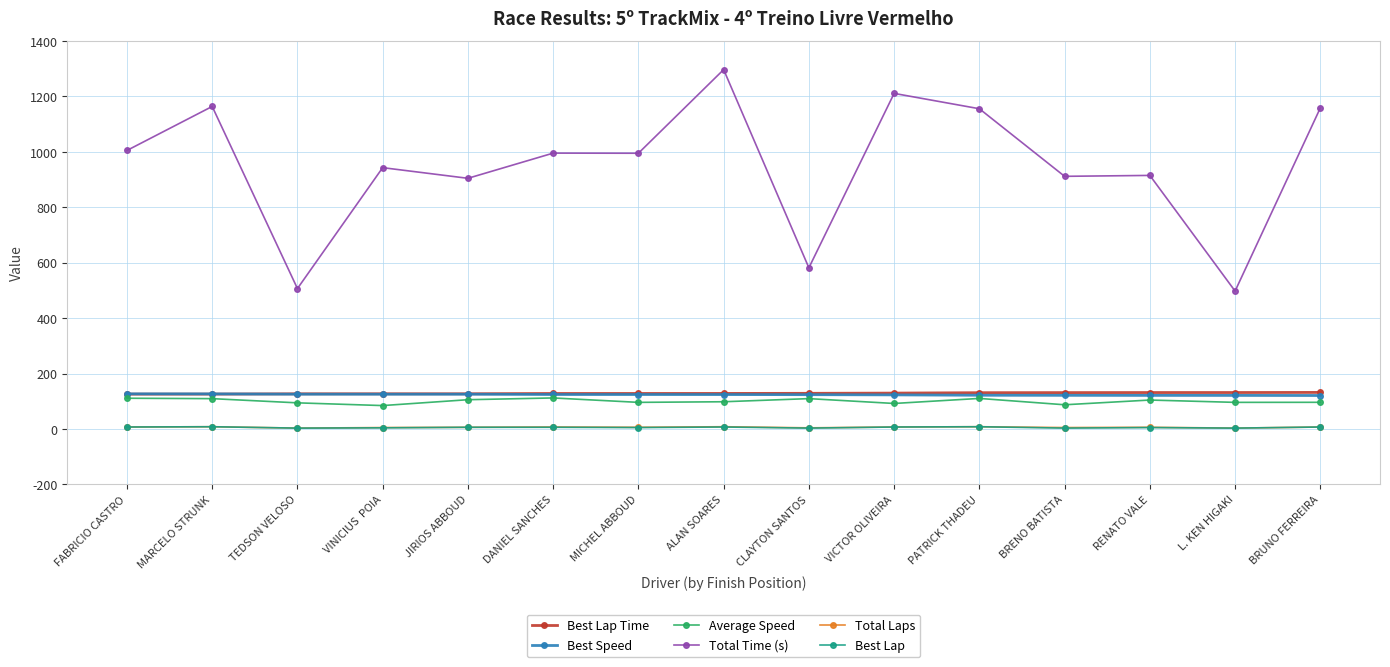

The value of Best Lap Time at ALAN SOARES is 128.2. True or false?

True